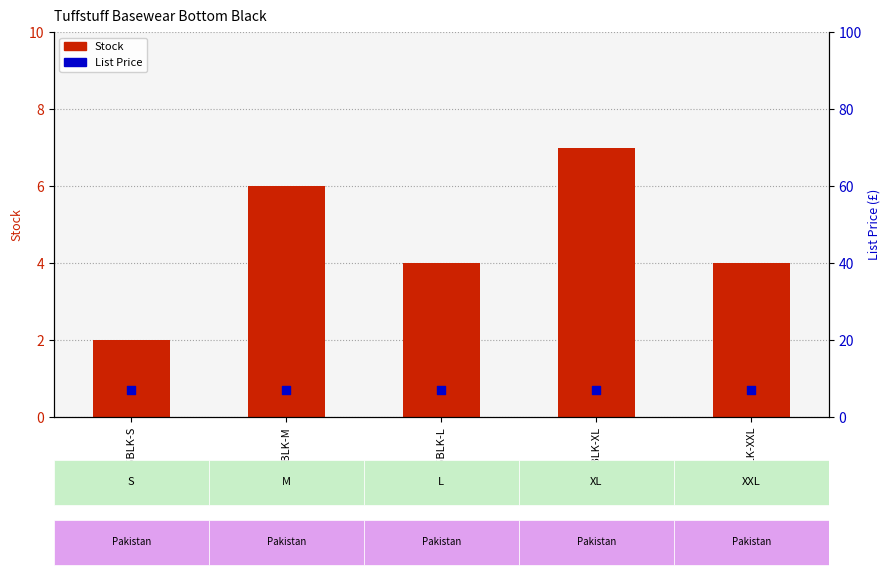

Which series reaches the maximum Y coordinate?

Stock